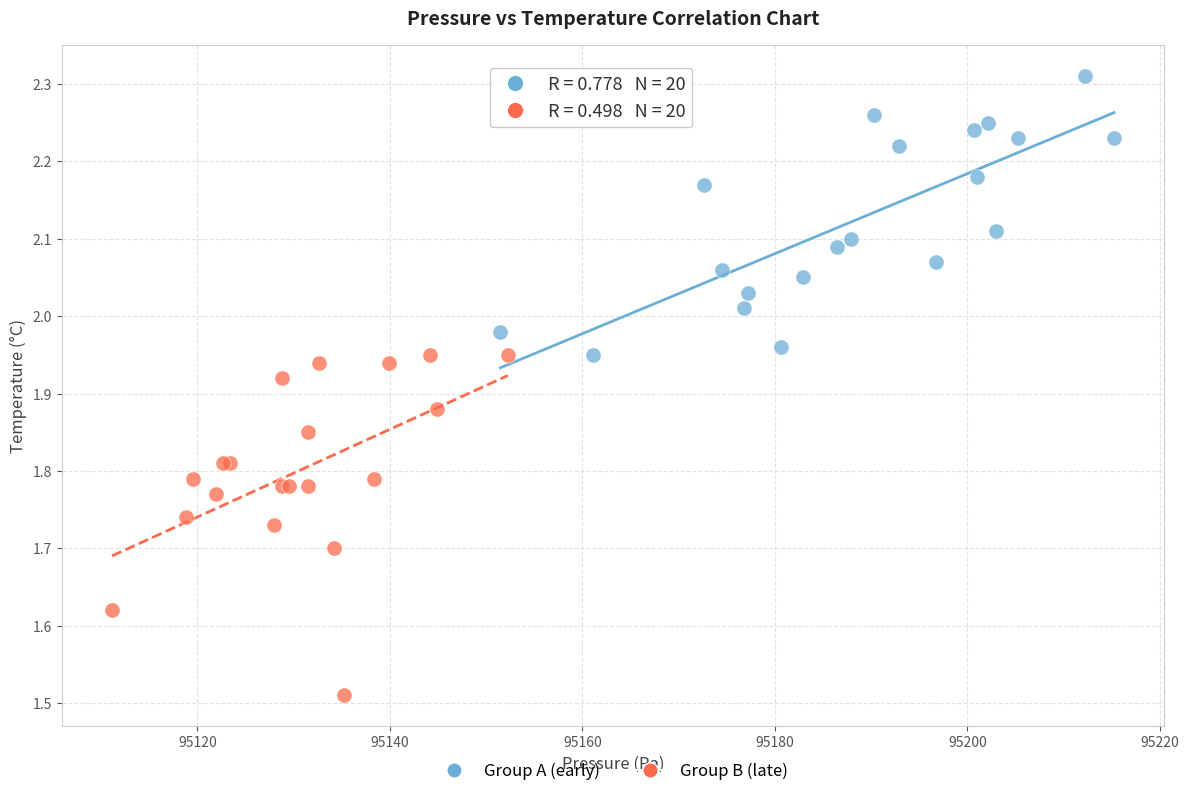

Which series reaches the minimum Y coordinate?

Group B (late)